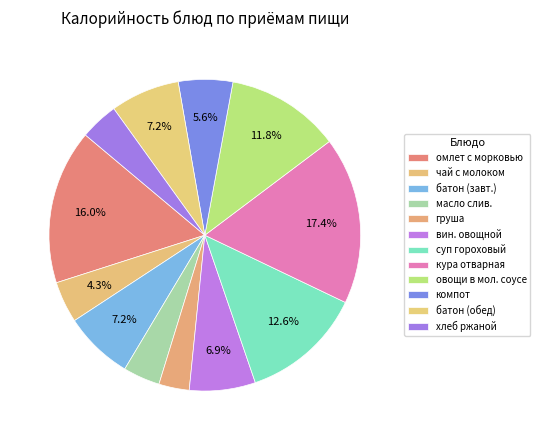

Which category has the smallest portion of the pie?

груша